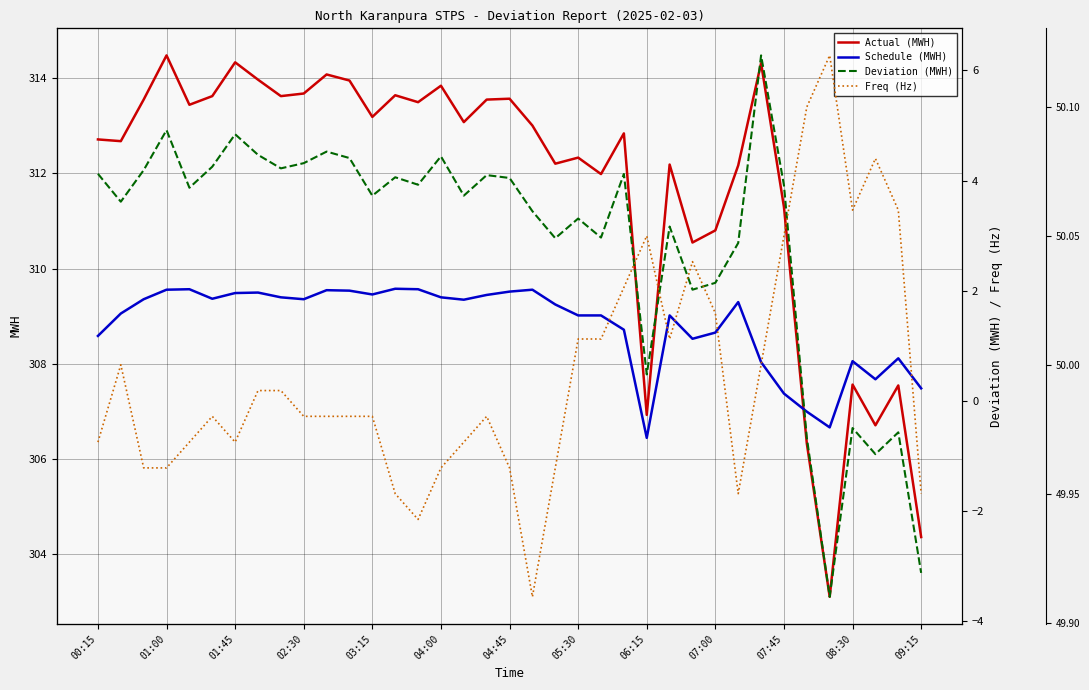

What is the sum of all Deviation (MWH) values?

108.1